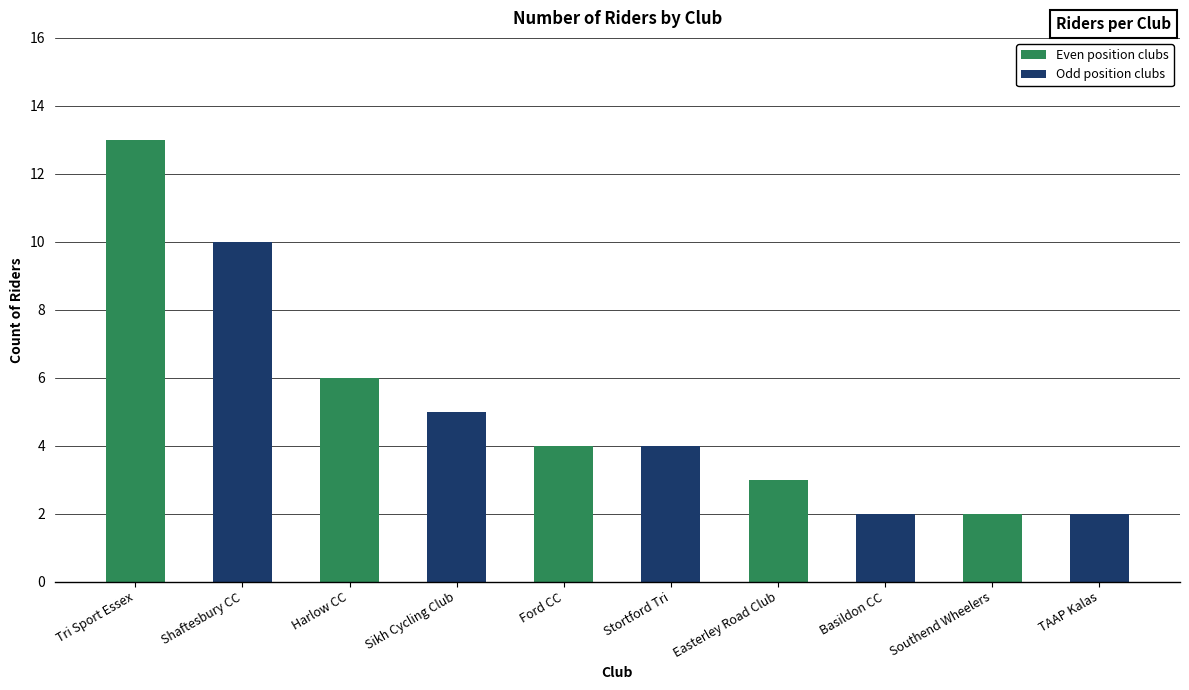

What is the greatest value displayed?

13